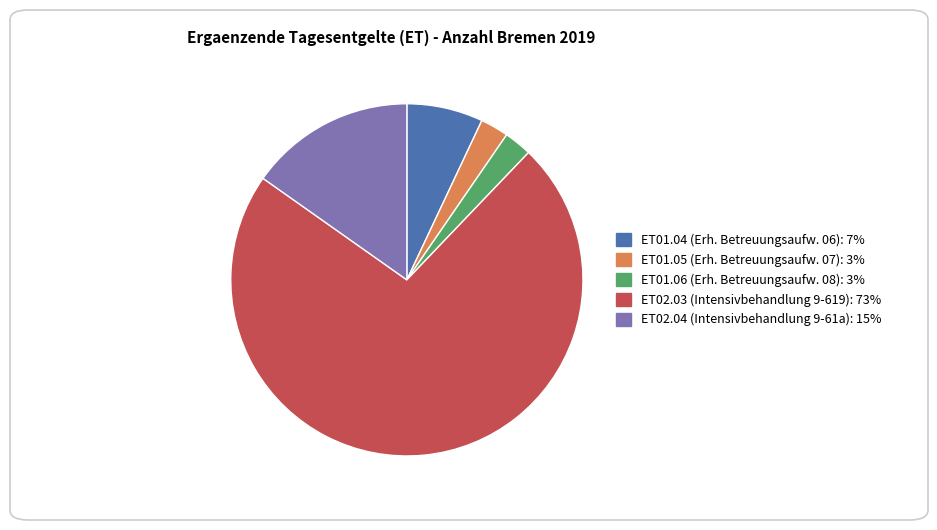

Which category accounts for the majority?

ET02.03